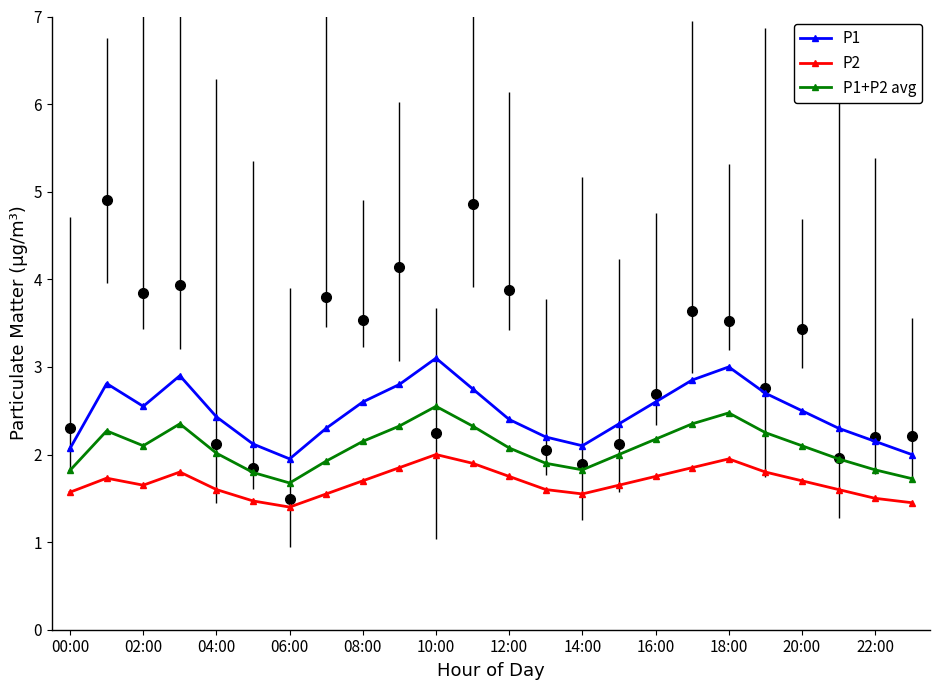

Between 23 and 02:00, which is larger?

02:00